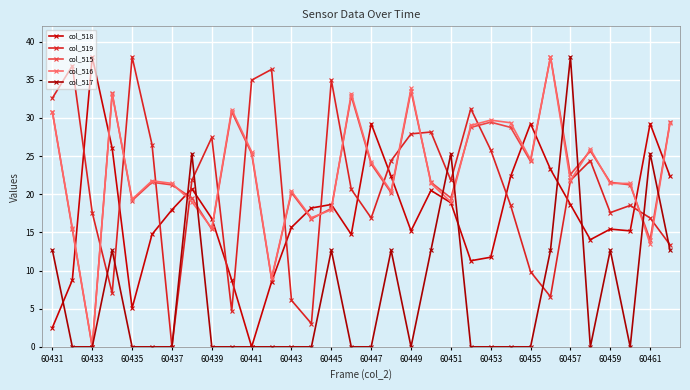

Reading left to right, list all the values displayed in this chart.

col_518: 2.5	8.8	38.0	26.0	5.1	14.7	18.0	20.7	16.8	8.8	0.0	8.5	15.7	18.2	18.7	14.7	29.2	22.3	15.2	20.5	18.9	11.3	11.7	22.3	29.2	23.3	18.7	14.0	15.4	15.2	29.2	22.3
col_519: 32.6	36.8	17.6	7.0	38.0	26.5	0.0	21.8	27.4	4.7	35.0	36.4	6.1	3.0	35.0	20.6	16.9	24.4	27.9	28.1	21.8	31.2	25.8	18.5	9.9	6.6	21.8	24.4	17.6	18.5	16.9	13.4
col_515: 30.8	15.4	0.0	33.2	19.2	21.6	21.2	19.5	15.4	30.8	25.3	8.9	20.2	16.8	18.1	32.9	24.0	20.2	33.5	21.6	19.5	28.8	29.4	28.8	24.3	38.0	22.6	25.7	21.6	21.2	14.0	29.4
col_516: 30.7	15.5	0.0	33.2	19.3	21.8	21.4	19.0	15.5	31.1	25.6	9.0	20.4	16.9	18.0	33.2	24.2	20.4	33.9	21.4	19.0	29.0	29.7	29.4	24.5	38.0	21.8	25.9	21.4	21.4	13.5	29.4
col_517: 12.7	0.0	0.0	12.7	0.0	0.0	0.0	25.3	0.0	0.0	0.0	0.0	0.0	0.0	12.7	0.0	0.0	12.7	0.0	12.7	25.3	0.0	0.0	0.0	0.0	12.7	38.0	0.0	12.7	0.0	25.3	12.7